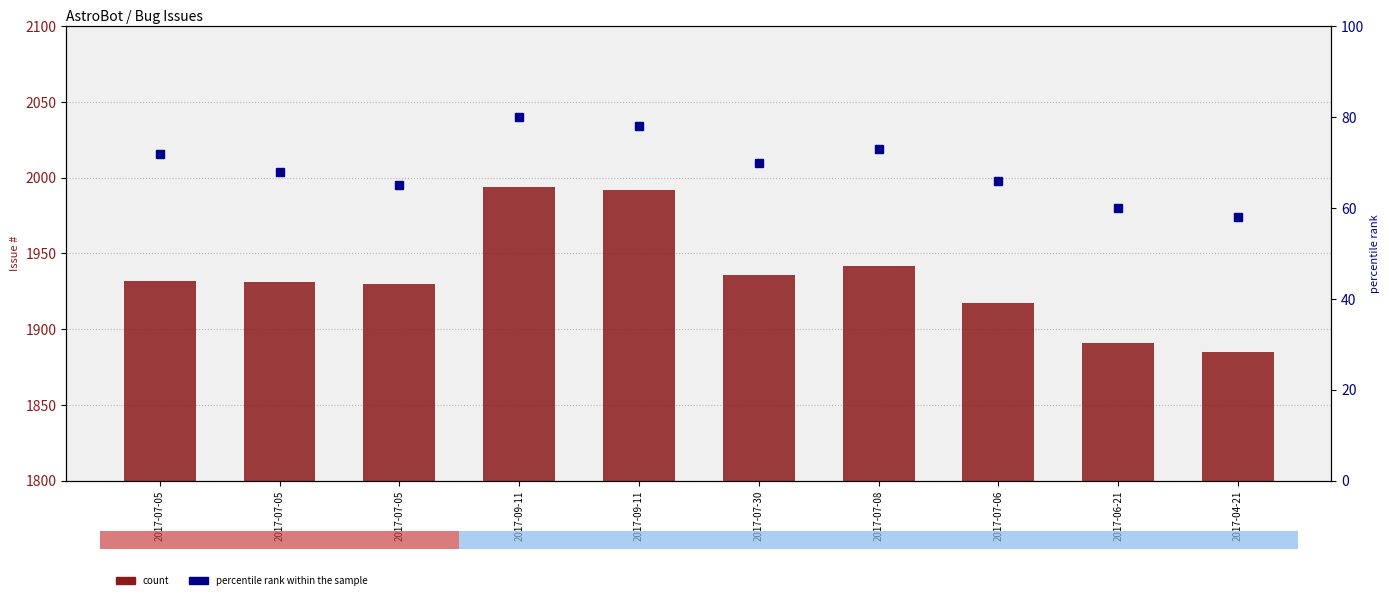

What is the total value across all series at 2017-07-05?

2004